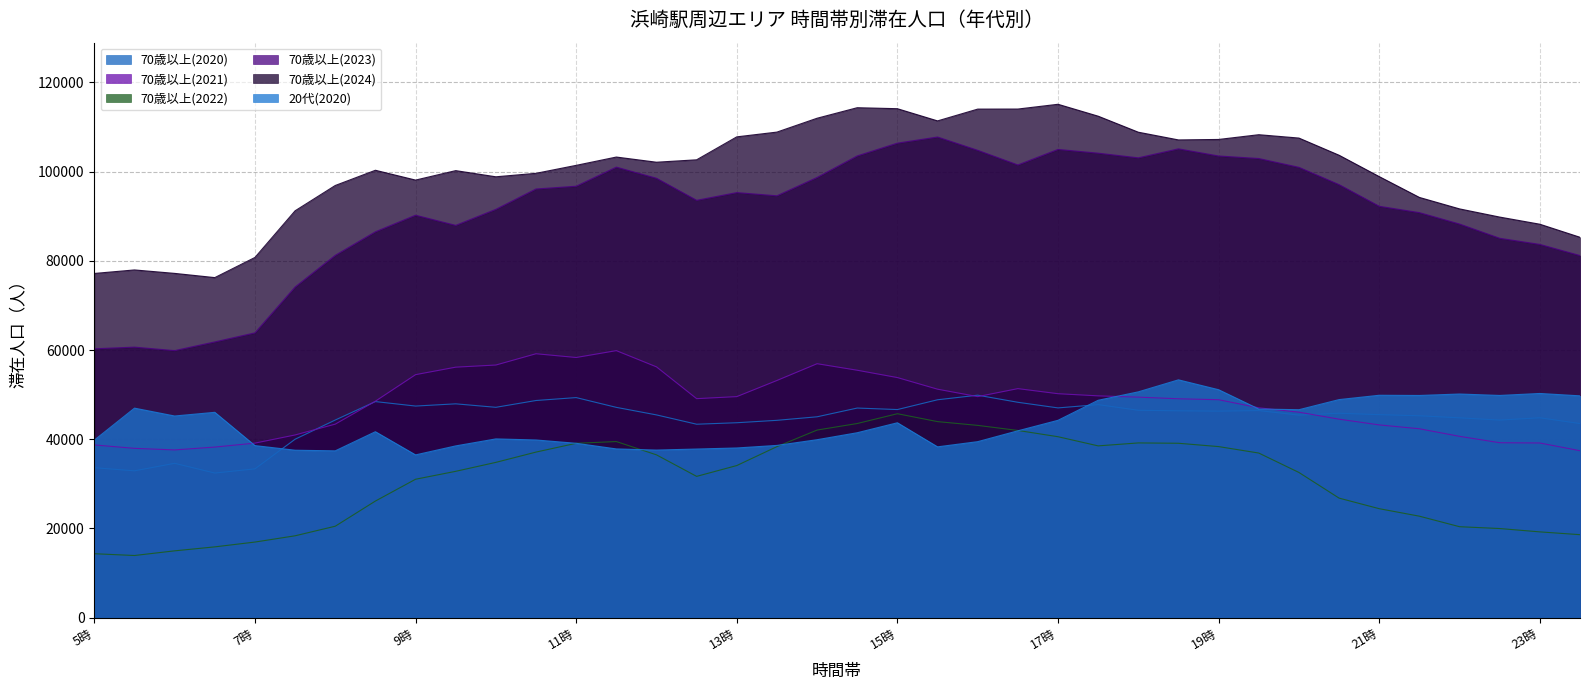

Which has a higher value, 13時 or 23時半?

13時